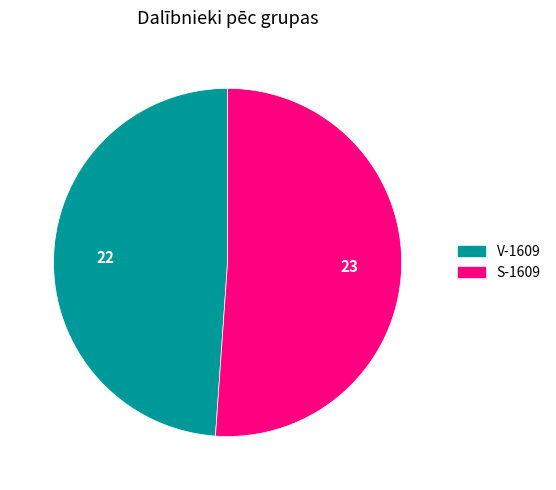

Which slice is the smallest?

V-1609